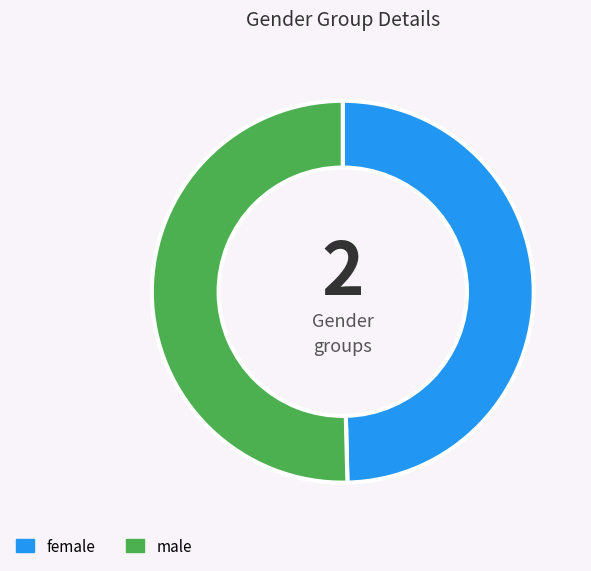

Which has a higher value, female or male?

male